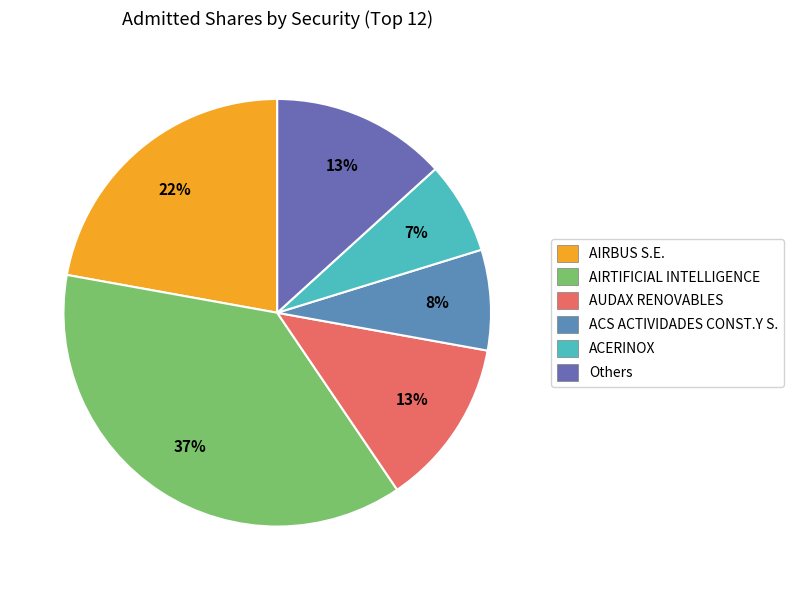

Count the number of slices in the pie.

6